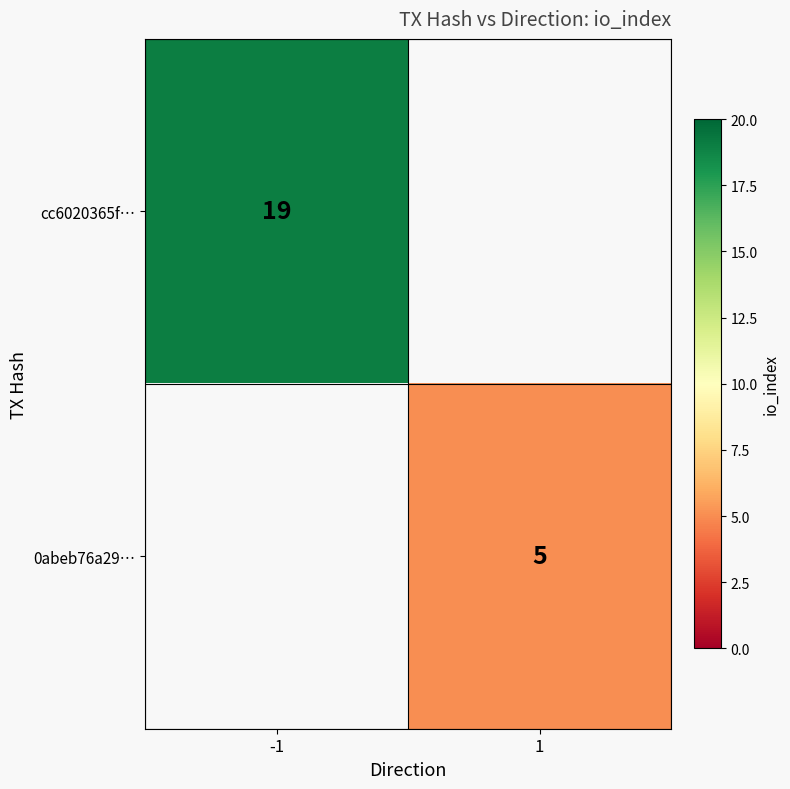

The cc6020365f… series shows 7.0 at -1. True or false?

False